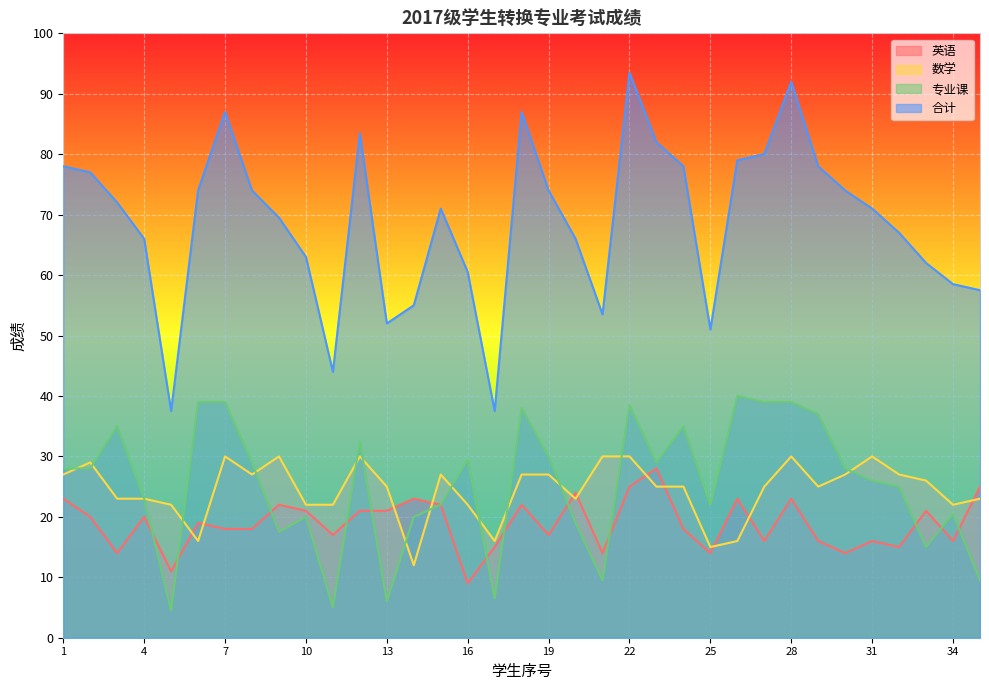

List the labels in order of 数学 value, smallest first.

14, 25, 6, 17, 26, 5, 10, 11, 16, 34, 3, 4, 20, 35, 13, 23, 24, 27, 29, 33, 1, 8, 15, 18, 19, 30, 32, 2, 7, 9, 12, 21, 22, 28, 31